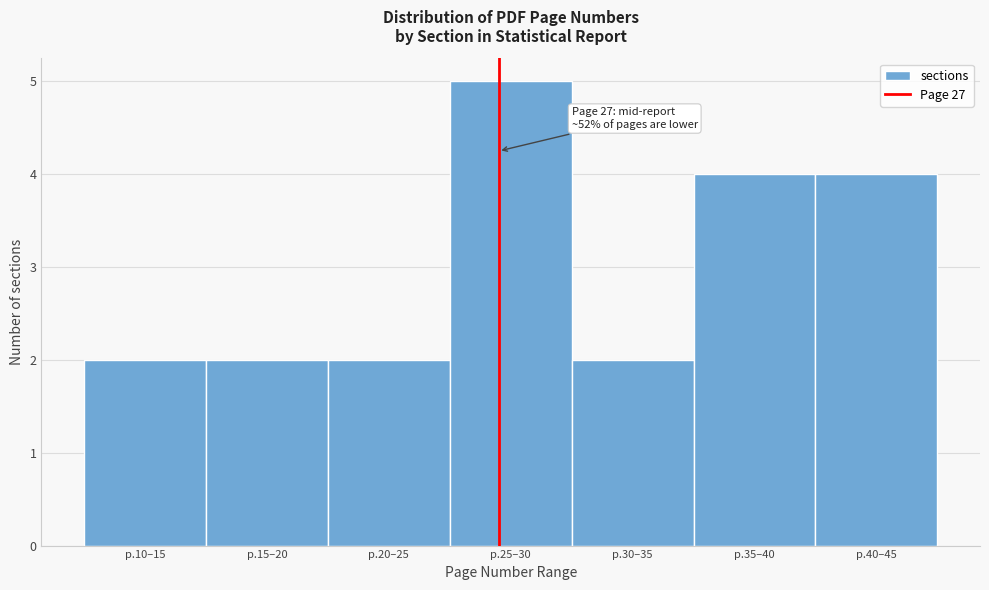

Reading right to left, list all the values displayed in this chart.

4	4	2	5	2	2	2